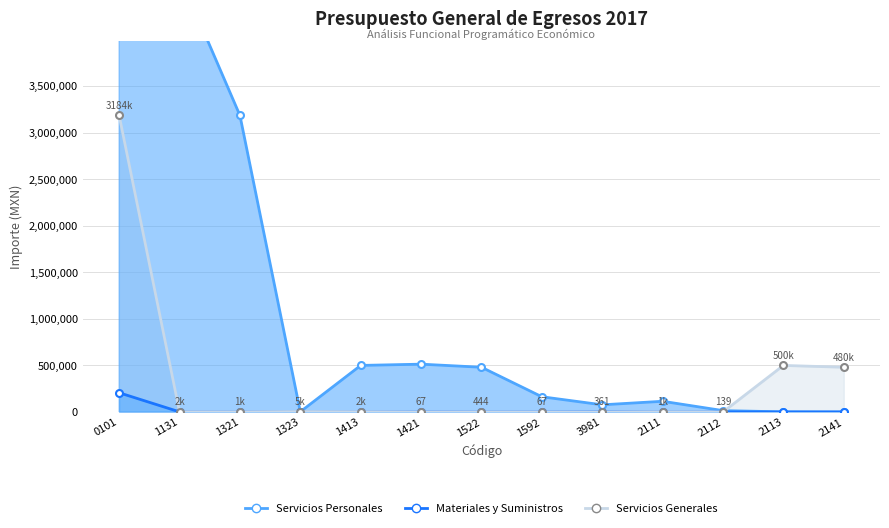

Does the chart display data point markers on the line(s)?

Yes